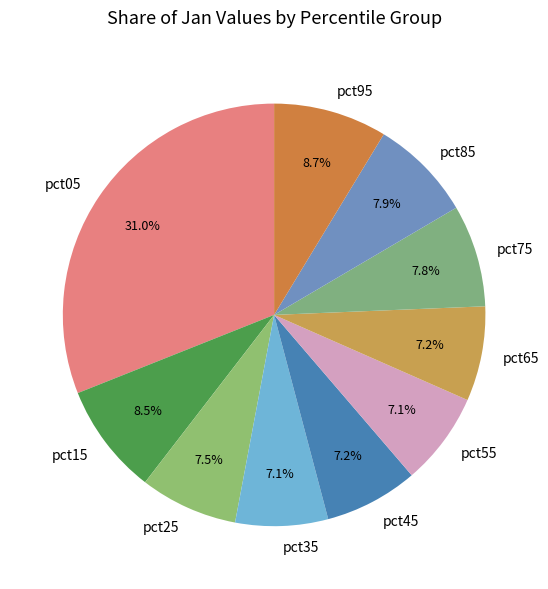

What portion of the pie excludes pct55?

92.9%